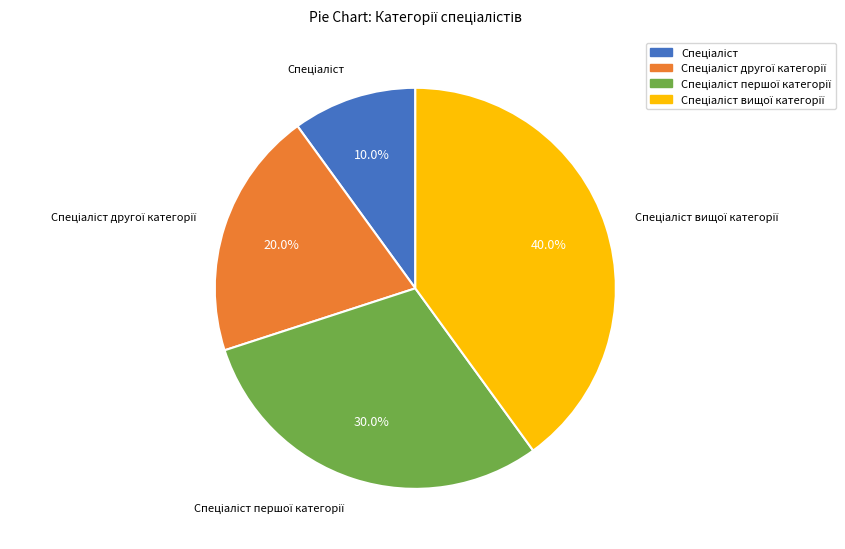

Does any single category account for the majority?

No